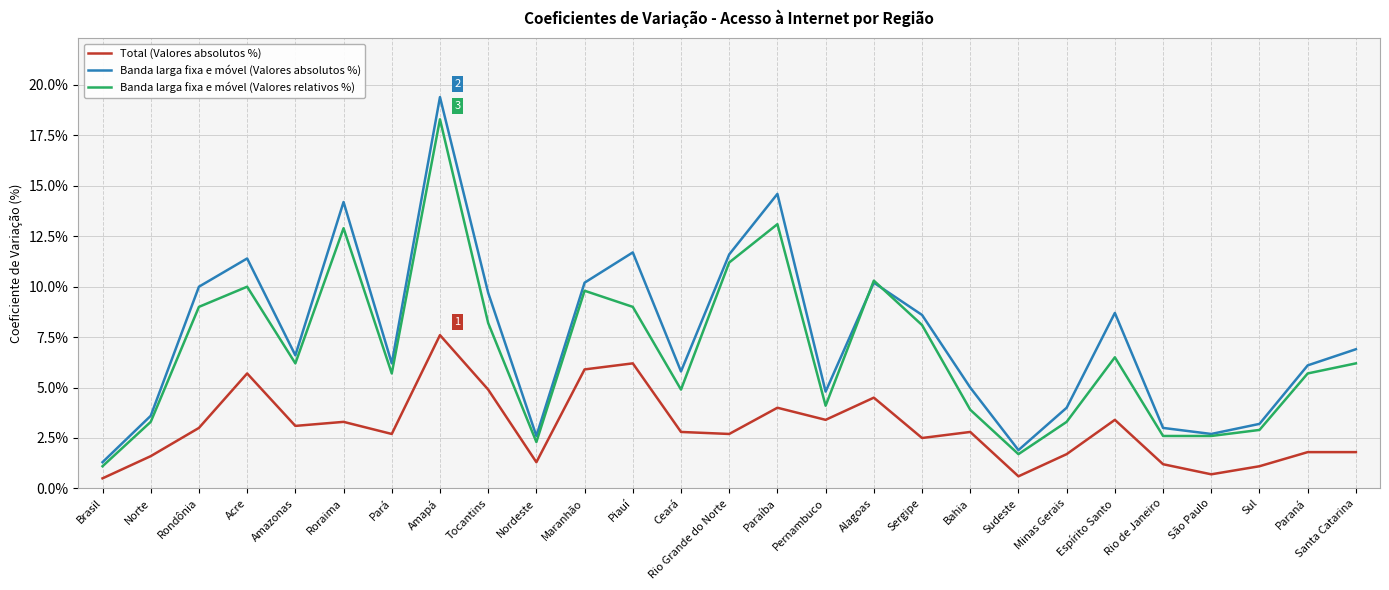

What position from the left is Espírito Santo?

22